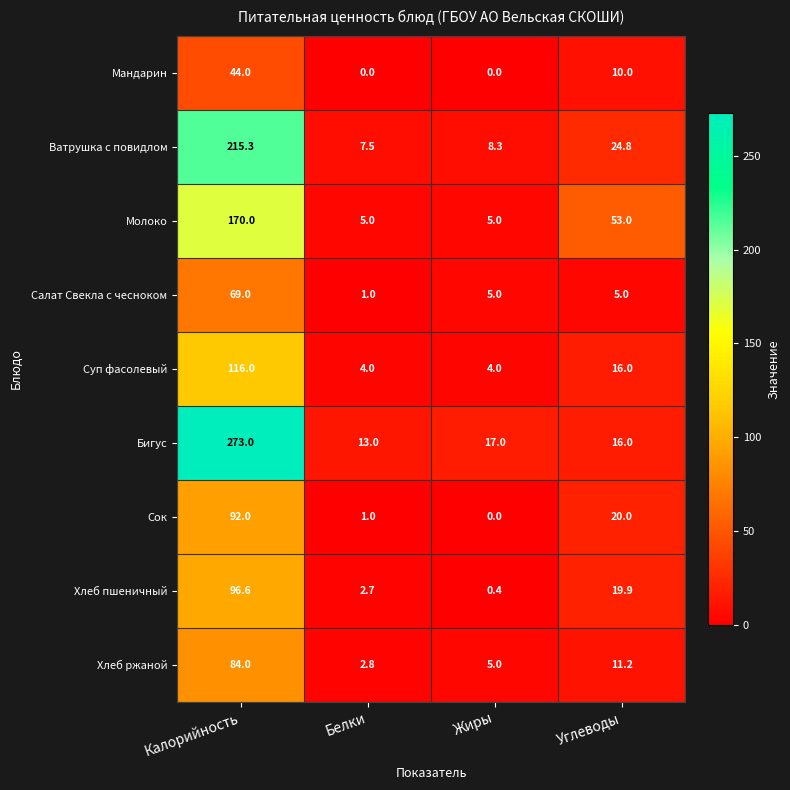

Where does the Молоко series first go above 53?

Калорийность